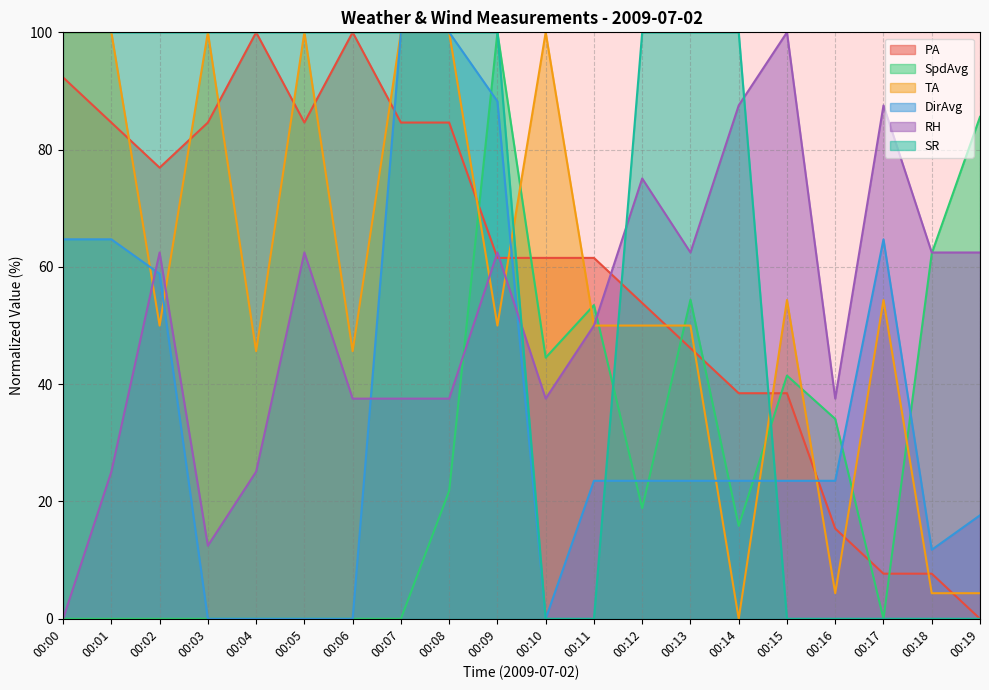

What is the average value of the SR series?

65.0